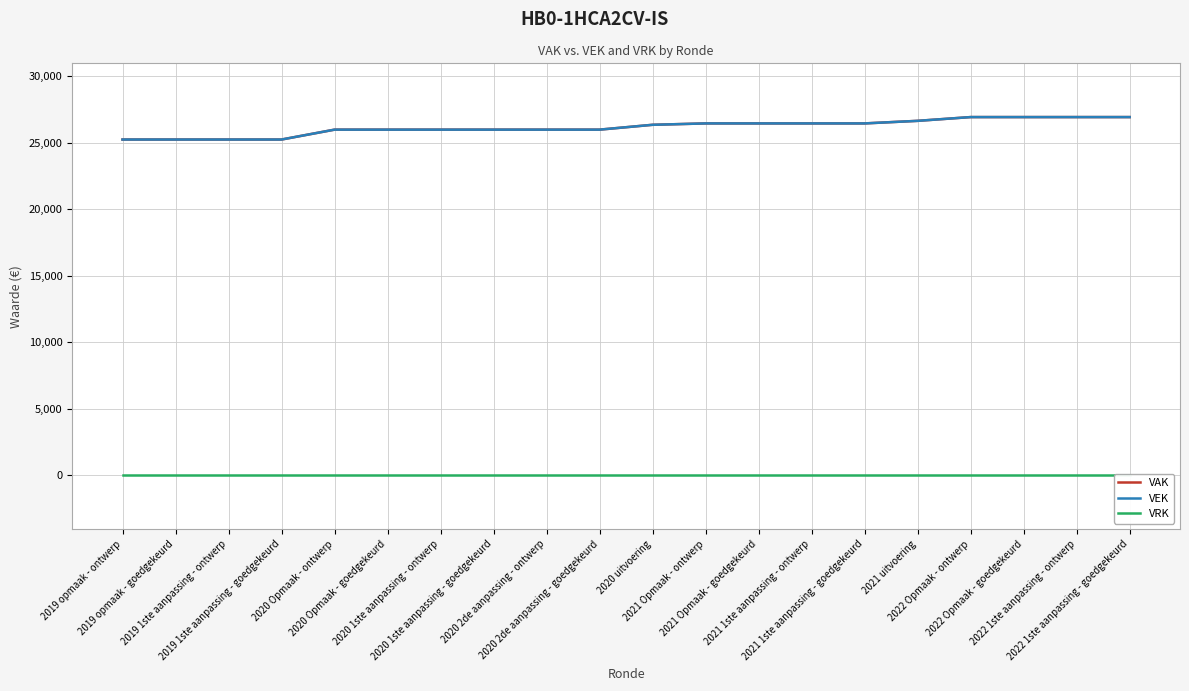

List the series in order of their peak value, highest first.

VAK, VEK, VRK